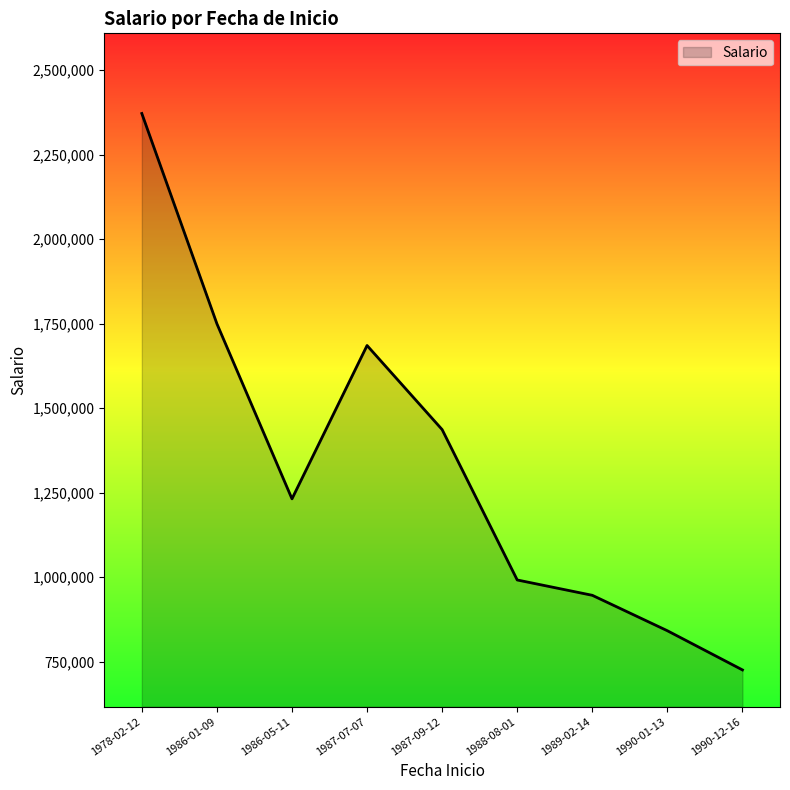

What position from the right is 1986-01-09?

8